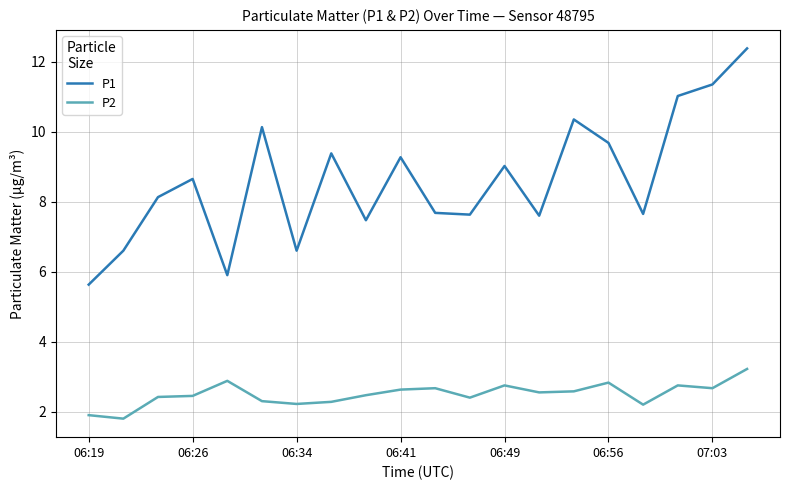

True or false: P1 and P2 intersect in this chart.

False